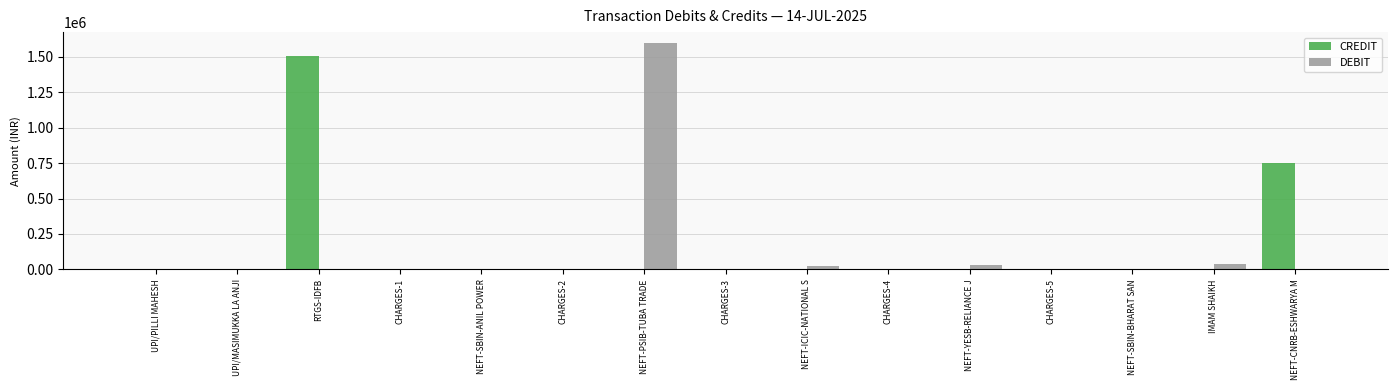

Are the bars horizontal?

No